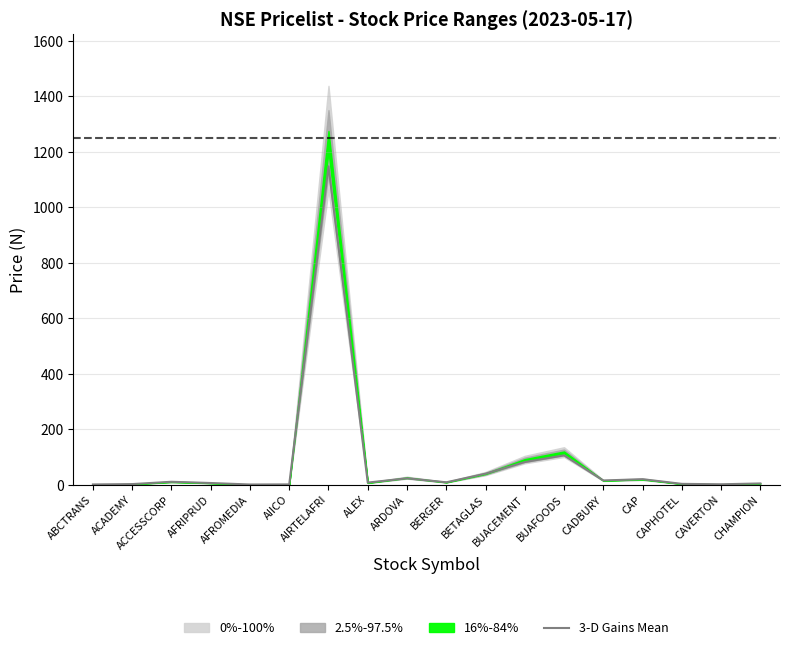

At which category does the chart reach its minimum across all series?

AFROMEDIA